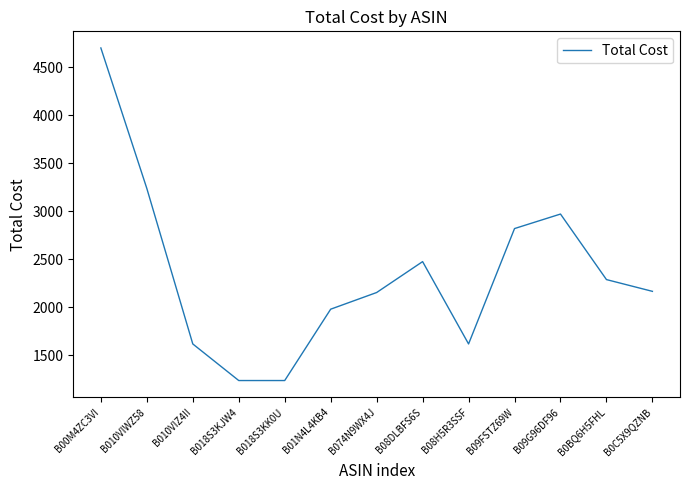

What position from the left is B018S3KJW4?

4